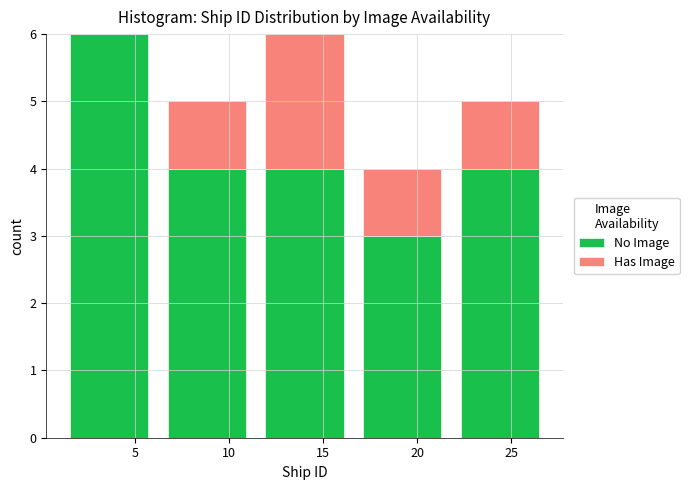

Reading left to right, list every stacked bar in this chart as the range it spans on the x-axis followed by its total height. Neither the bar edges nor the heights are printed on the chart, so give them approximately, as read against the axes.

1.0 to 6.2: 6
6.2 to 11.4: 5
11.4 to 16.6: 6
16.6 to 21.8: 4
21.8 to 27.0: 5